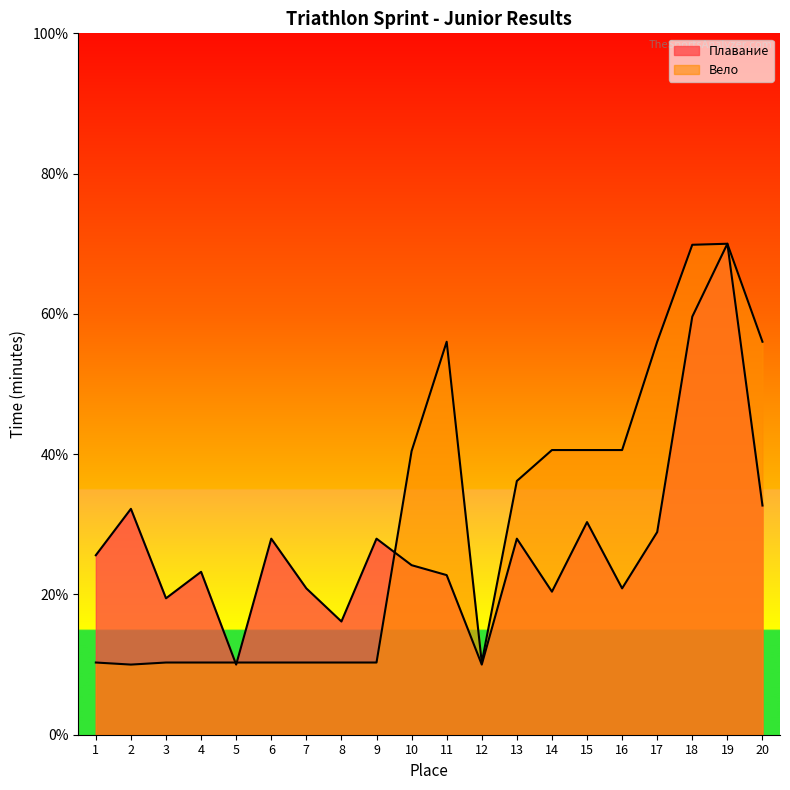

What is the spread (max minus min) of values at 16?

19.7